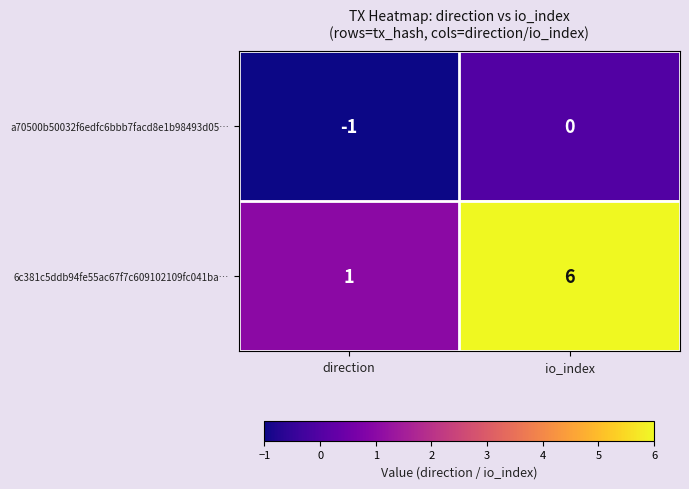

The value of a70500b50032f6edfc6bbb7facd8e1b98493d05… at direction is -1. True or false?

True